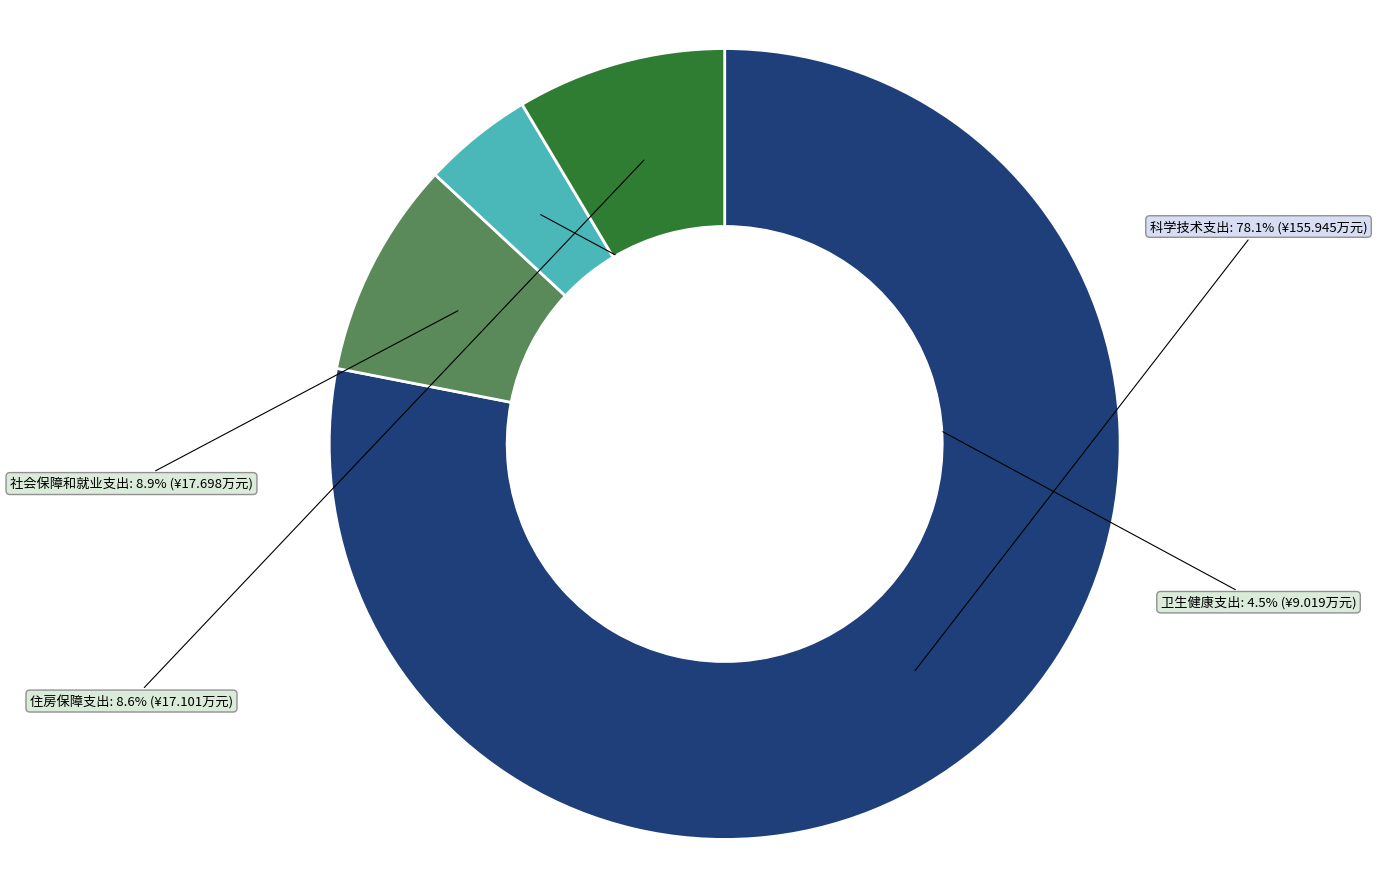

To the nearest percent, what is the difference between the largest and smallest slice percentages?

74%